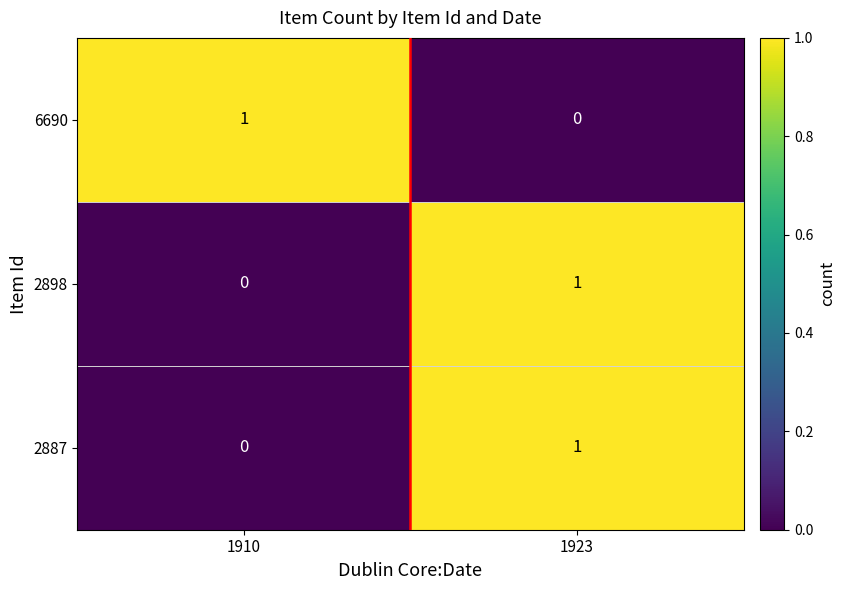

List the labels in order of 2898 value, largest first.

1923, 1910